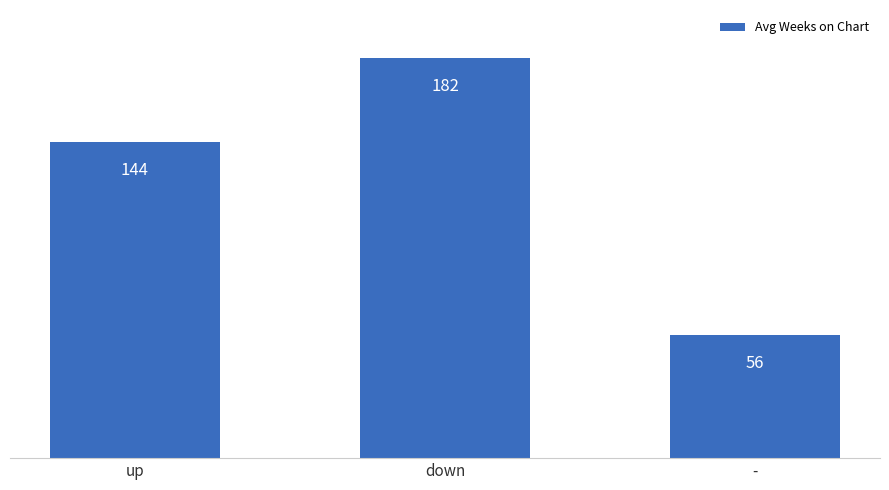

Which has a higher value, up or down?

down